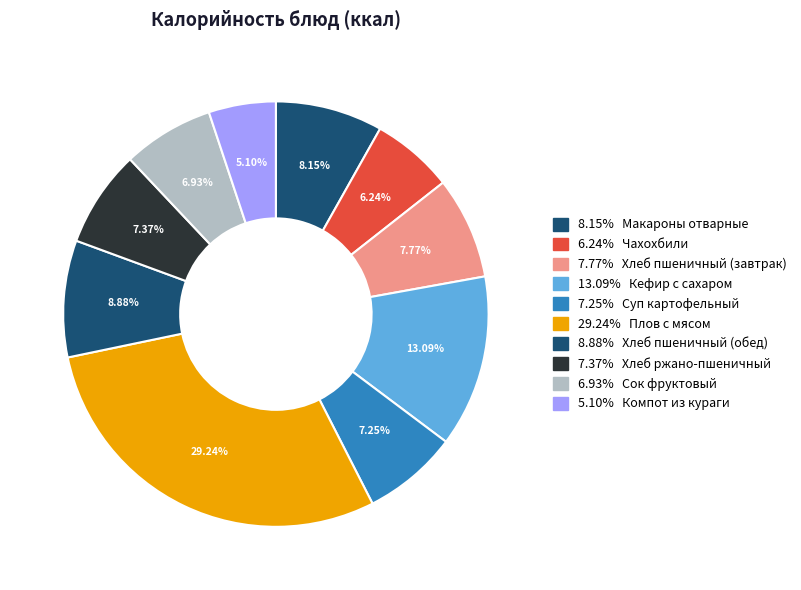

Is there a majority slice in this chart?

No